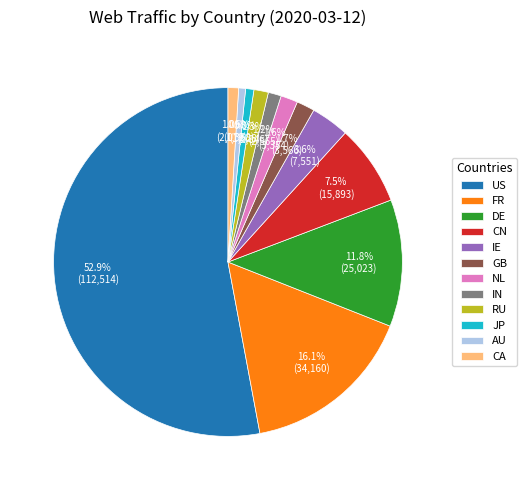

Which slice represents more than half of the pie?

US